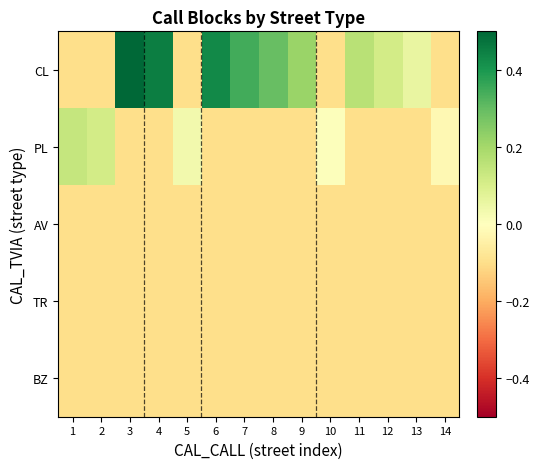

Reading left to right, what are all the values shown in this chart?

CL: 1=-0.1	2=-0.1	3=0.9	4=0.5	5=-0.1	6=0.4	7=0.3	8=0.3	9=0.2	10=-0.1	11=0.2	12=0.1	13=0.1	14=-0.1
PL: 1=0.1	2=0.1	3=-0.1	4=-0.1	5=0.0	6=-0.1	7=-0.1	8=-0.1	9=-0.1	10=0.0	11=-0.1	12=-0.1	13=-0.1	14=-0.0
AV: 1=-0.1	2=-0.1	3=-0.1	4=-0.1	5=-0.1	6=-0.1	7=-0.1	8=-0.1	9=-0.1	10=-0.1	11=-0.1	12=-0.1	13=-0.1	14=-0.1
TR: 1=-0.1	2=-0.1	3=-0.1	4=-0.1	5=-0.1	6=-0.1	7=-0.1	8=-0.1	9=-0.1	10=-0.1	11=-0.1	12=-0.1	13=-0.1	14=-0.1
BZ: 1=-0.1	2=-0.1	3=-0.1	4=-0.1	5=-0.1	6=-0.1	7=-0.1	8=-0.1	9=-0.1	10=-0.1	11=-0.1	12=-0.1	13=-0.1	14=-0.1